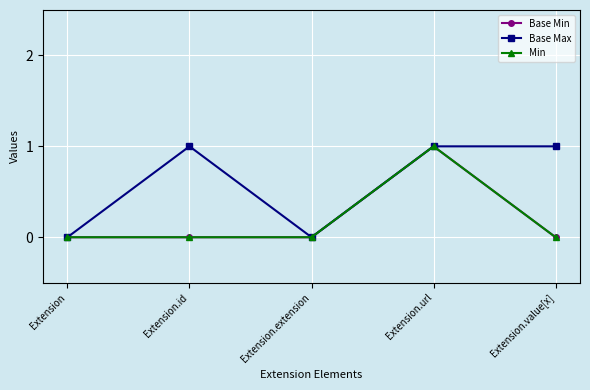

What position from the left is Extension.id?

2